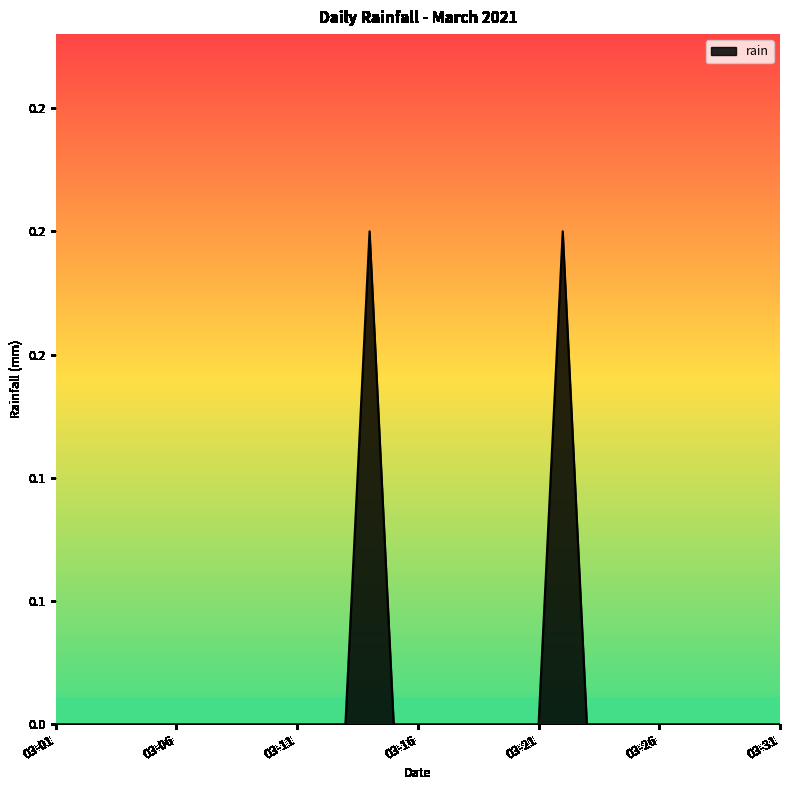

List the labels in order of value, smallest first.

2021-03-01, 2021-03-02, 2021-03-03, 2021-03-04, 2021-03-05, 2021-03-06, 2021-03-07, 2021-03-08, 2021-03-09, 2021-03-10, 2021-03-11, 2021-03-12, 2021-03-13, 2021-03-15, 2021-03-16, 2021-03-17, 2021-03-18, 2021-03-19, 2021-03-20, 2021-03-21, 2021-03-23, 2021-03-24, 2021-03-25, 2021-03-26, 2021-03-27, 2021-03-28, 2021-03-29, 2021-03-30, 2021-03-31, 2021-03-14, 2021-03-22